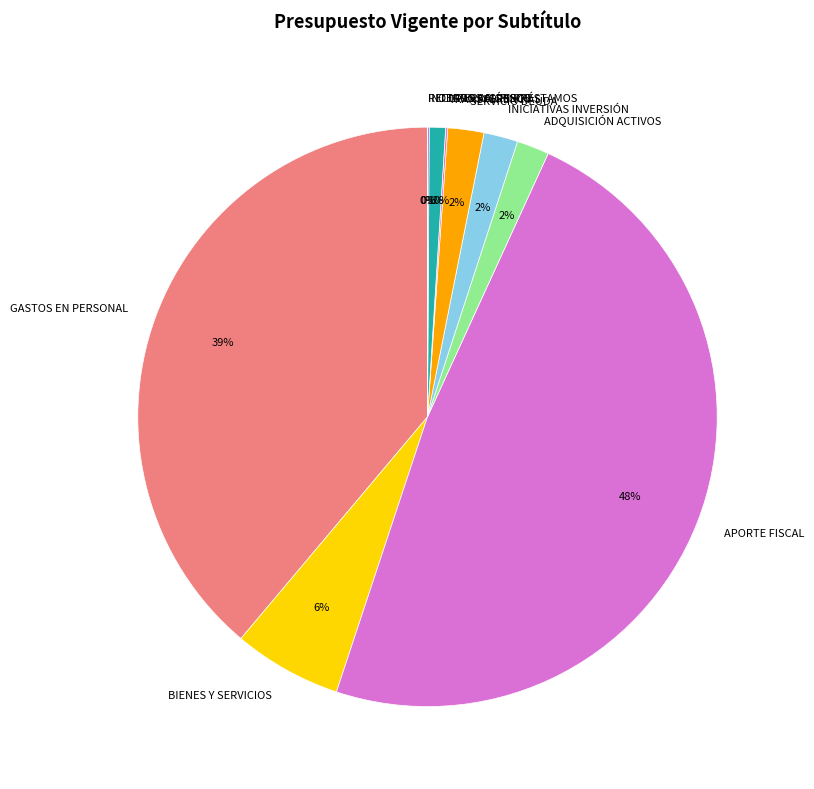

Which category has the biggest portion of the pie?

APORTE FISCAL